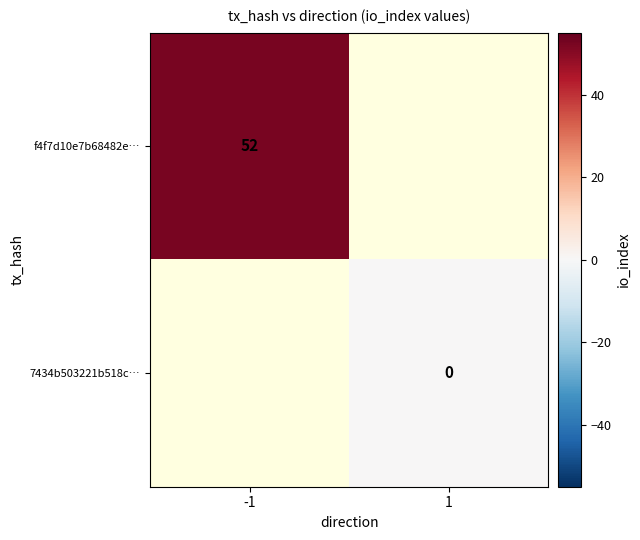

At 1, list the series in order from largest to smallest.

f4f7d10e7b68482e…, 7434b503221b518c…